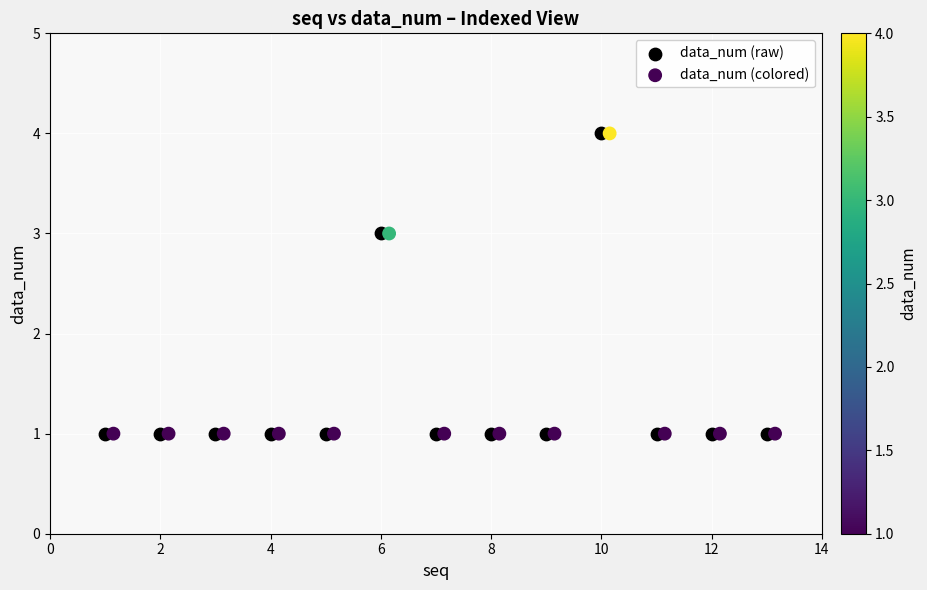

What are all the series names shown in the legend?

data_num (raw), data_num (colored)